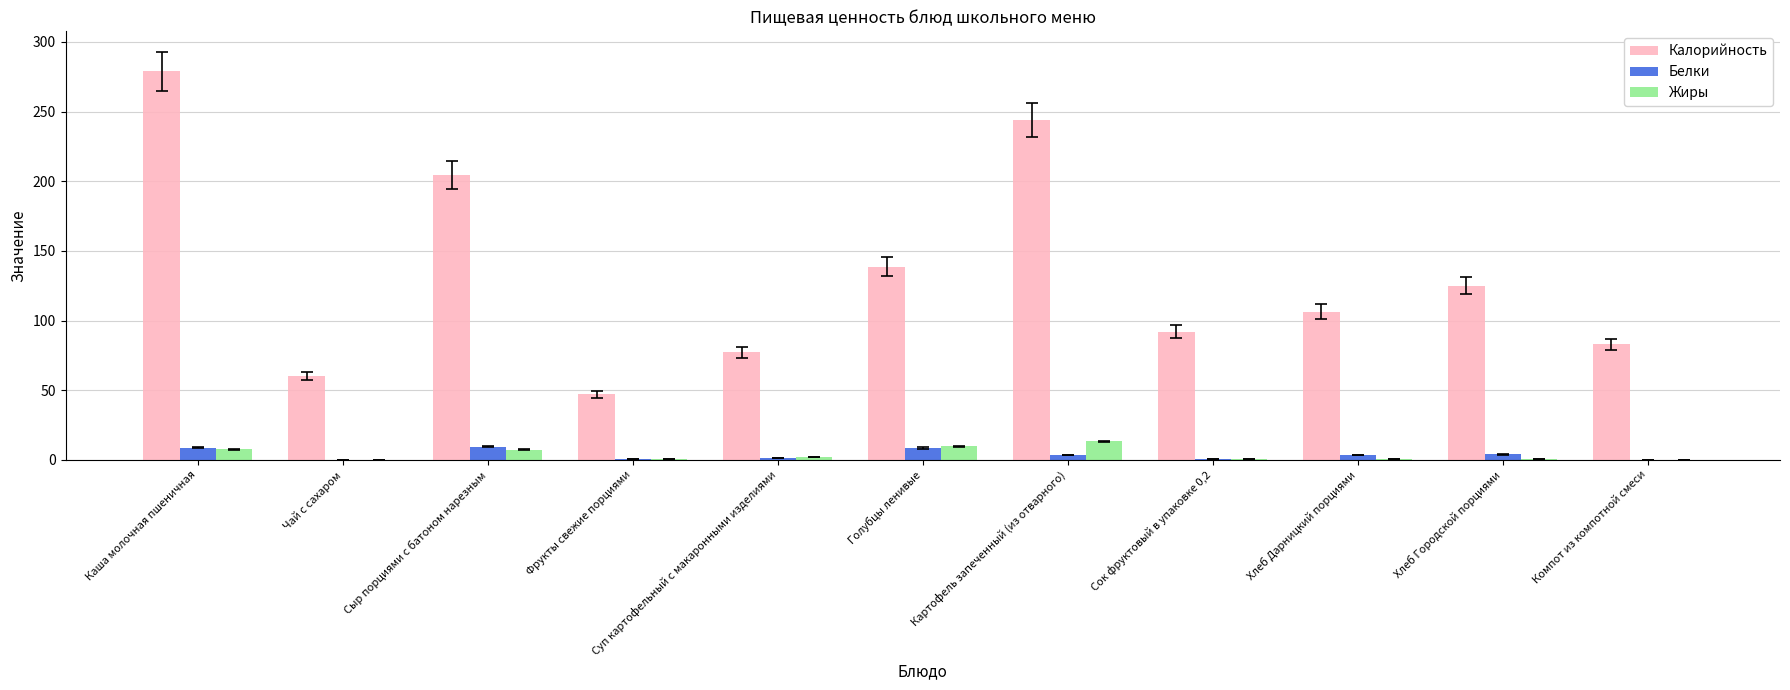

What is the total value across all series at Голубцы ленивые?

156.8